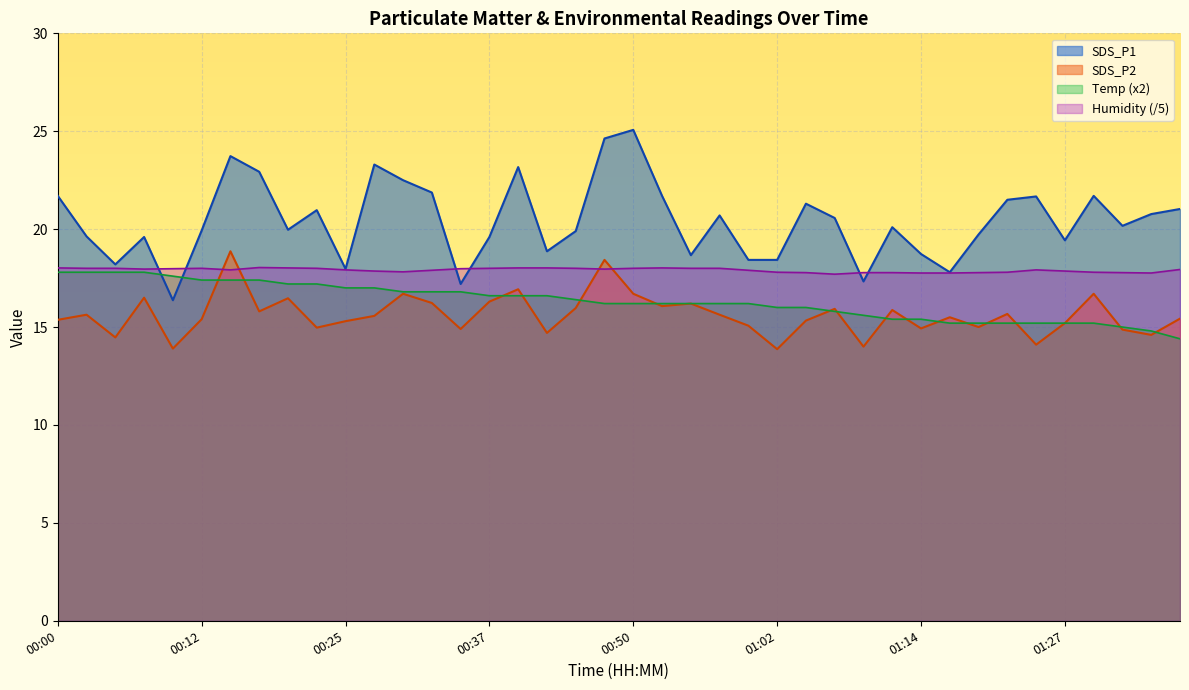

Is it true that SDS_P1 equals 9.7 at 01:24?

False